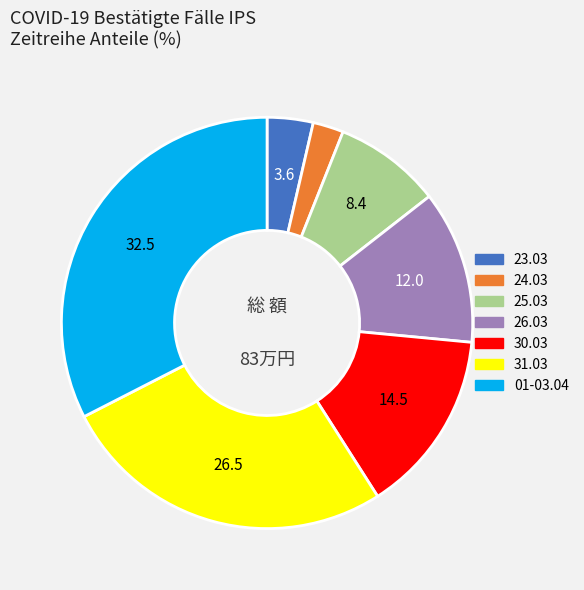

Does any single category account for the majority?

No